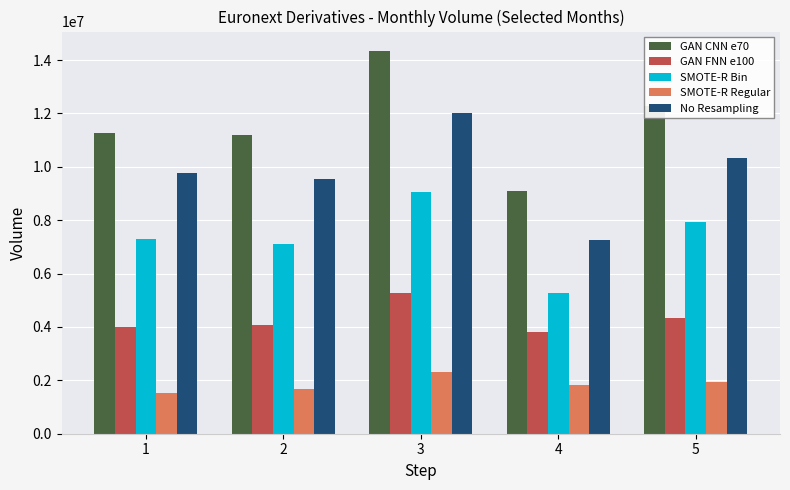

What is the minimum value shown in the chart?

1519172